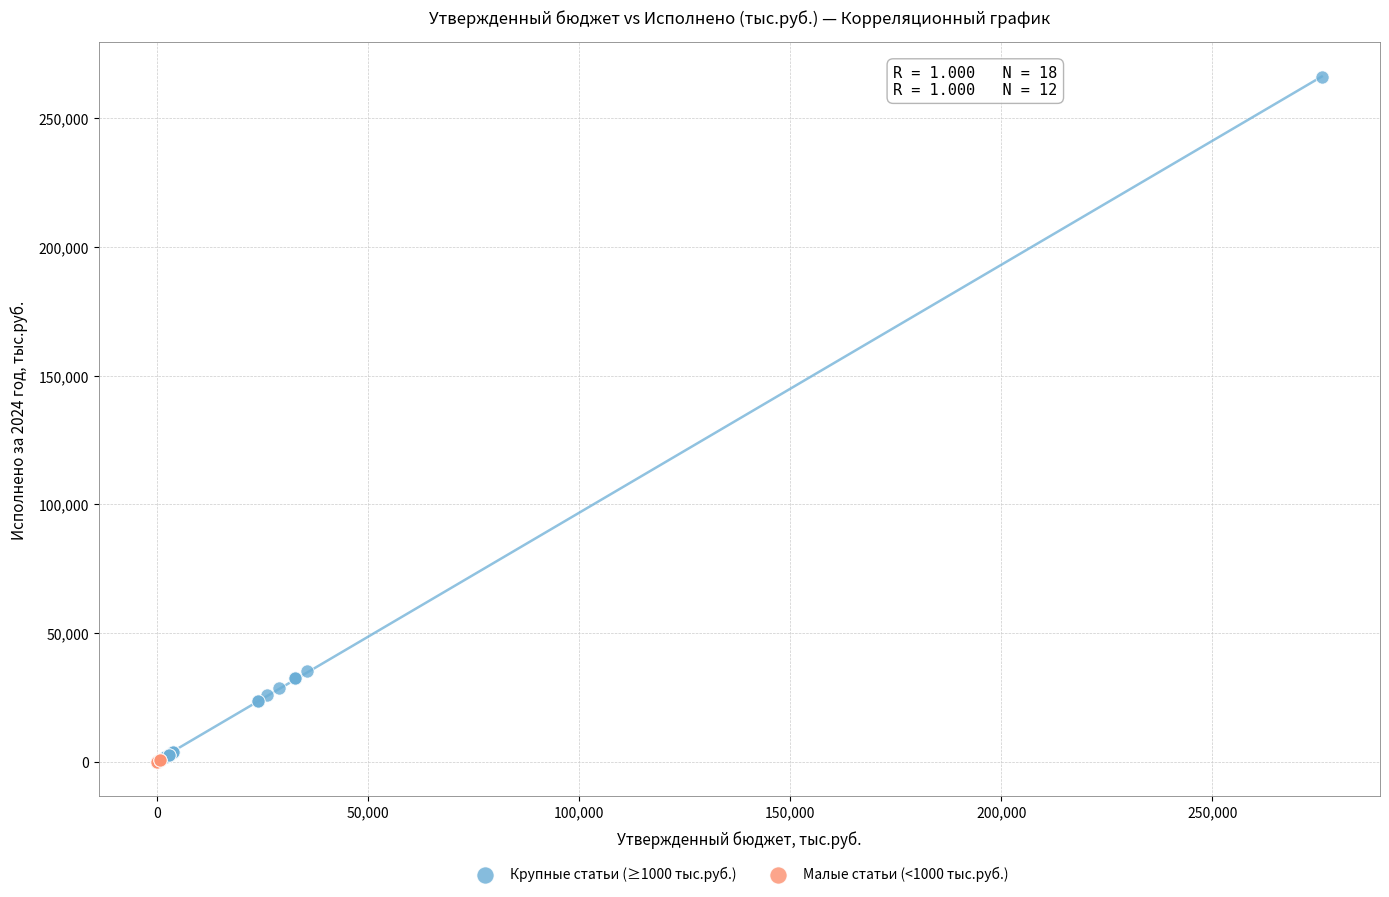

Which series has the widest spread of Y values?

Крупные статьи (≥1000 тыс.руб.)